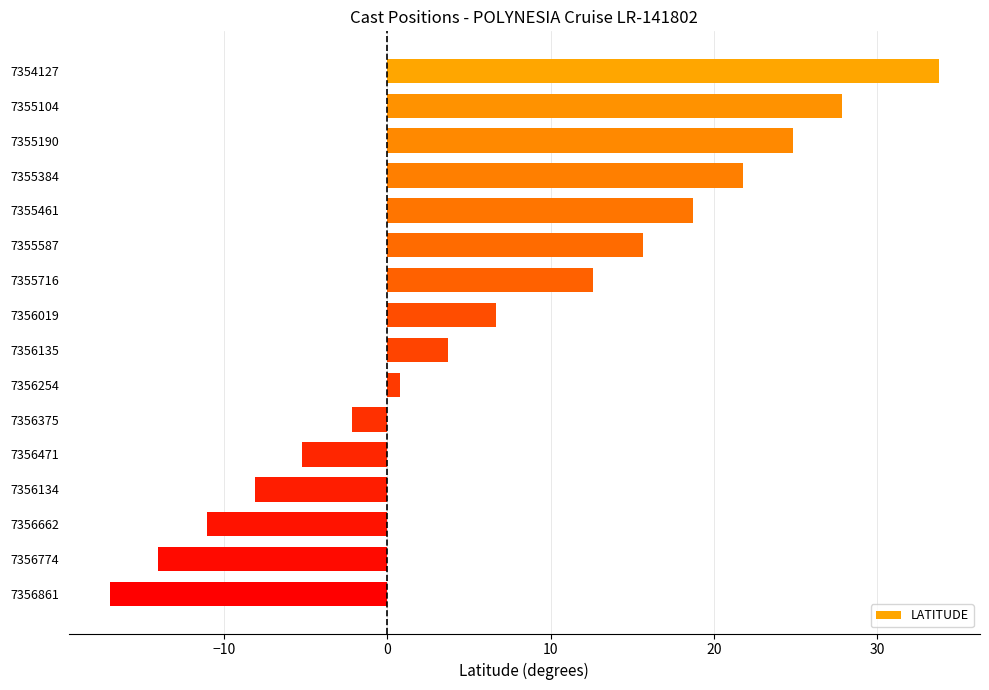

What is the minimum value shown in the chart?

-17.0